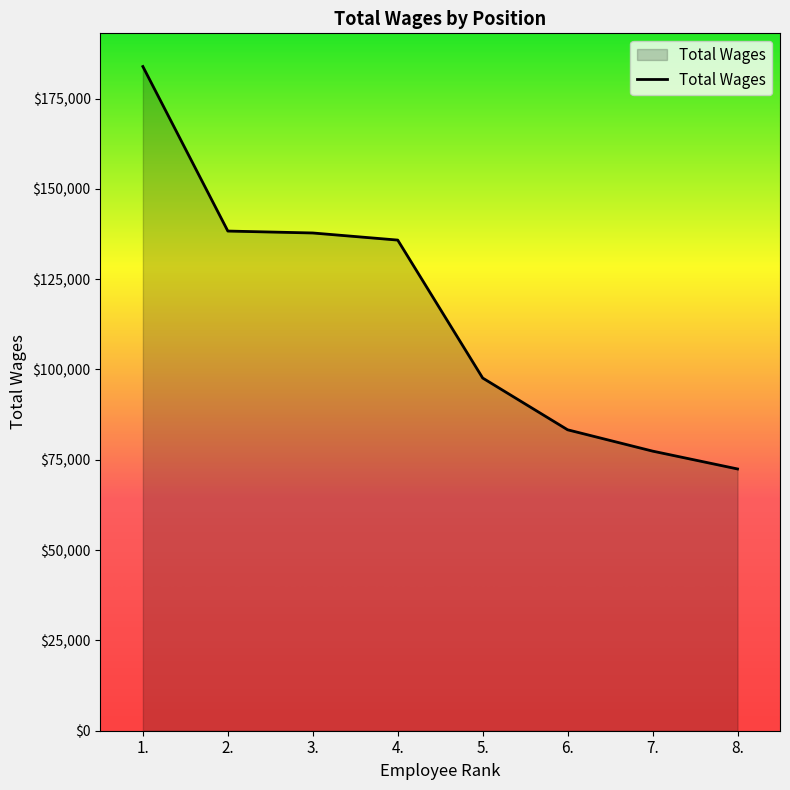

Between 5. and 7., which is larger?

5.